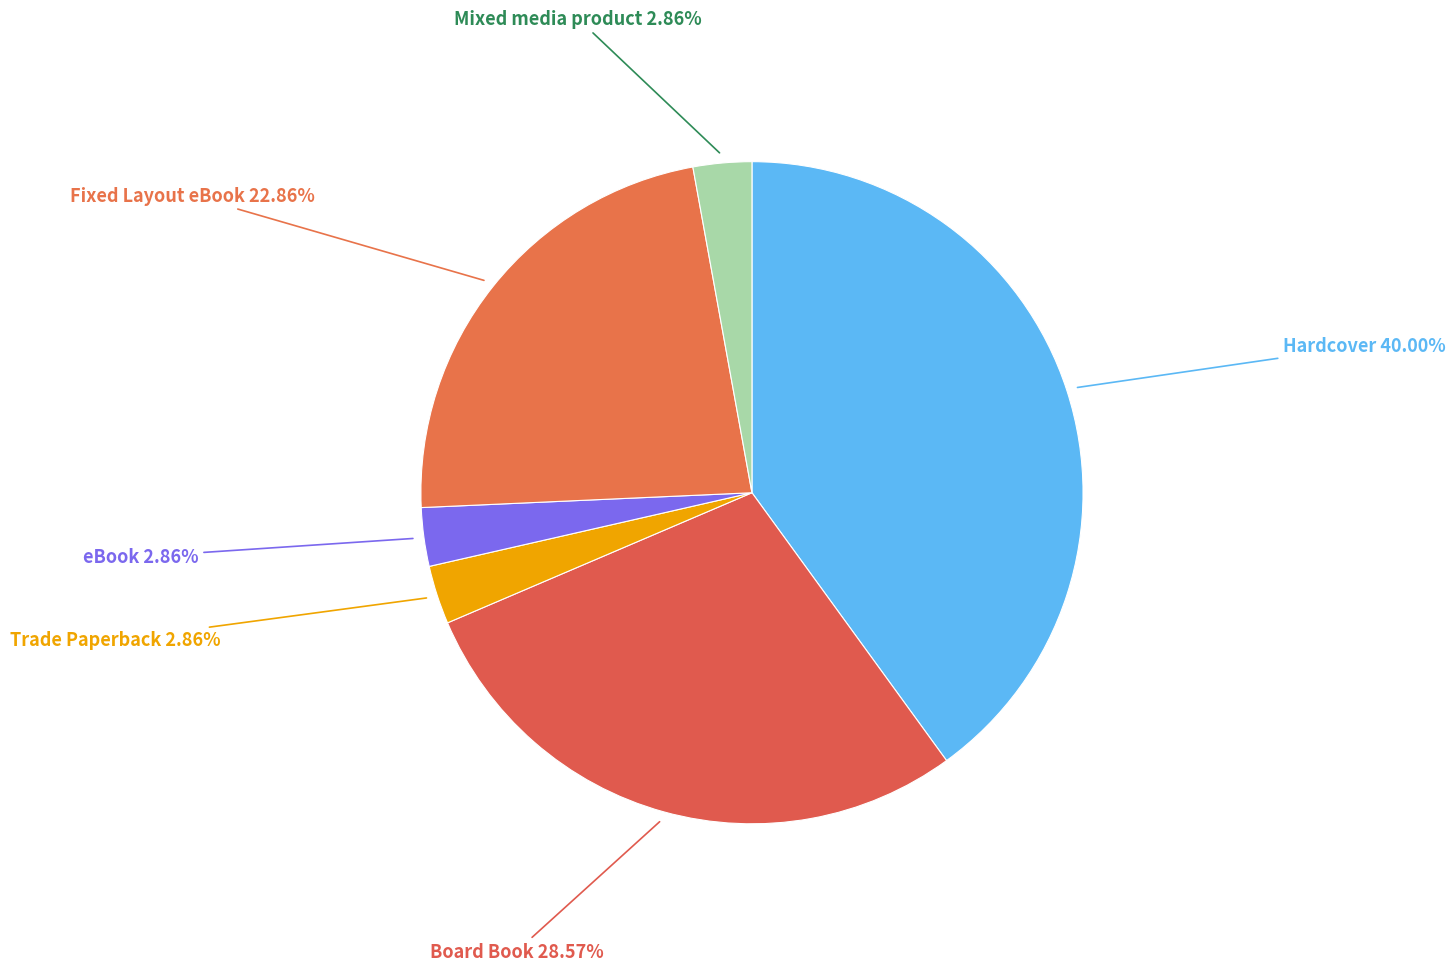

What is the total percentage of Board Book and Fixed Layout eBook?

51.4%